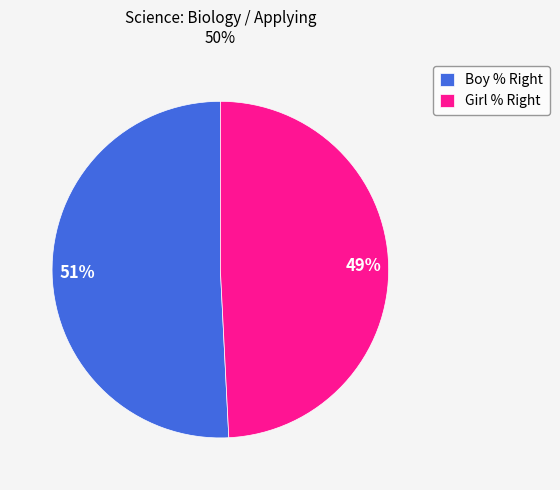

Count the number of slices in the pie.

2